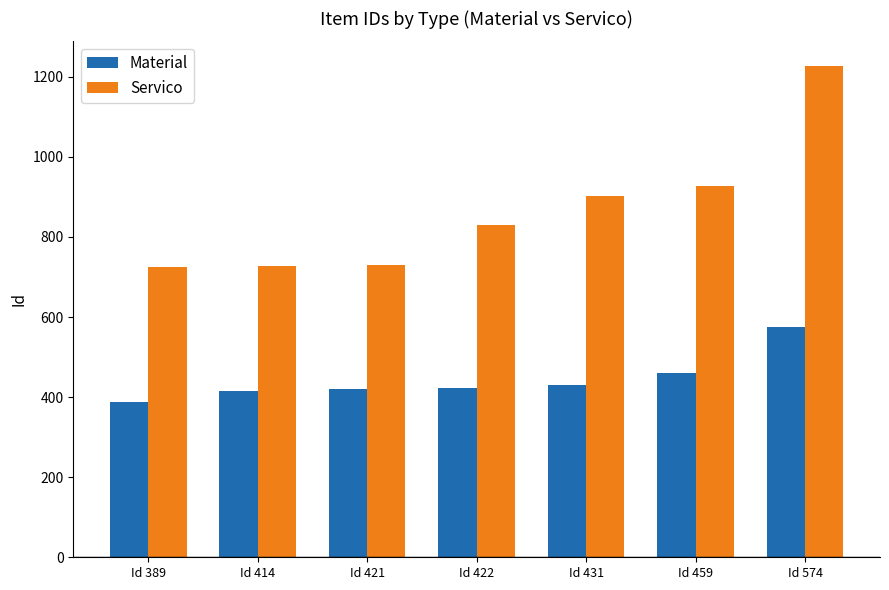

What are all the series names shown in the legend?

Material, Servico